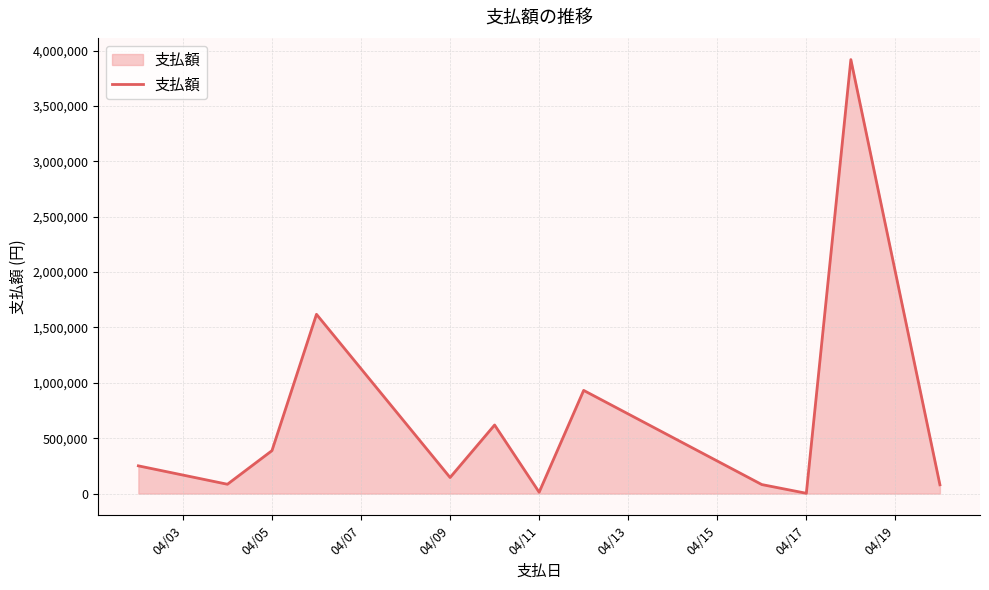

What is the sum of all values?

8130967